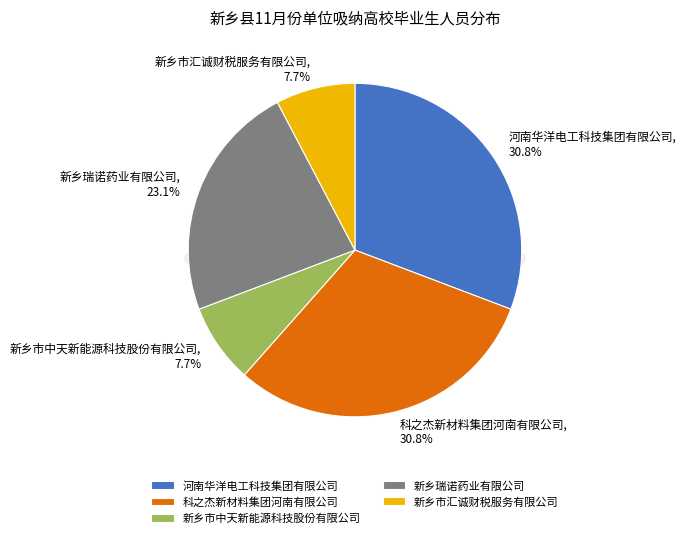

How much of the chart is everything except 新乡市中天新能源科技股份有限公司?

92.3%